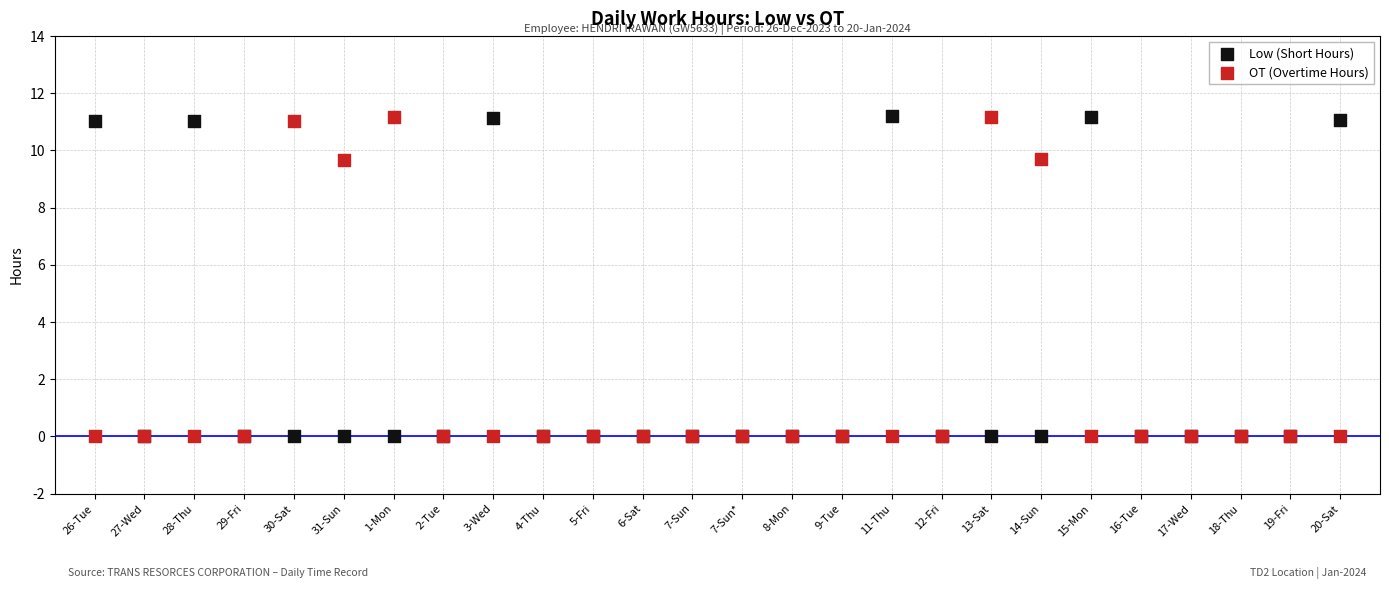

What are all the series names shown in the legend?

Low (Short Hours), OT (Overtime Hours)